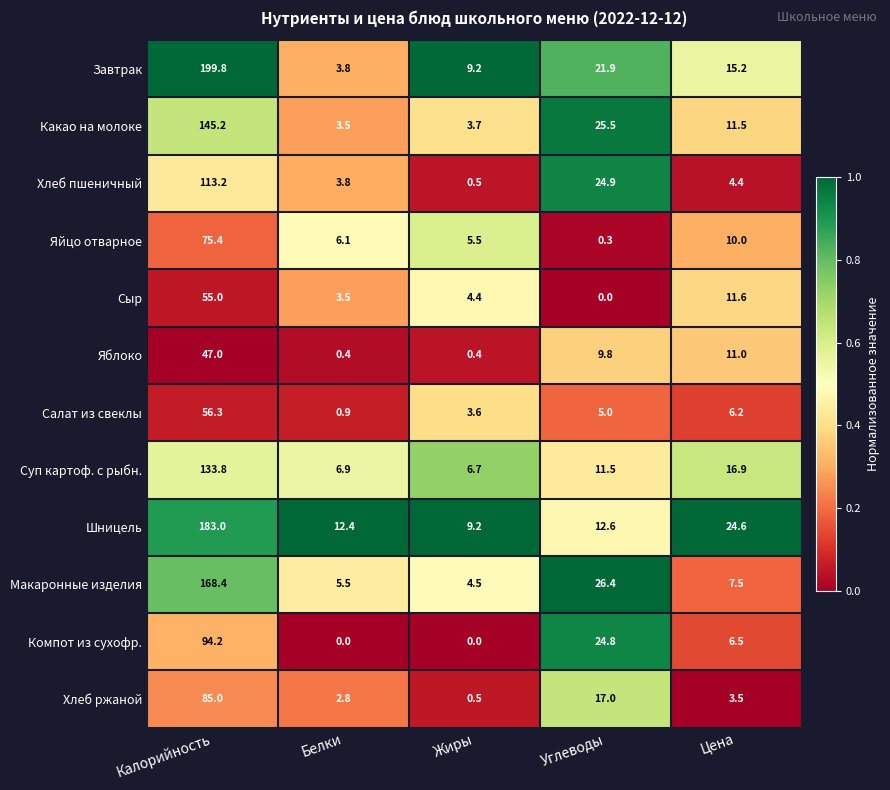

Is it true that Сыр equals 3.5 at Белки?

True